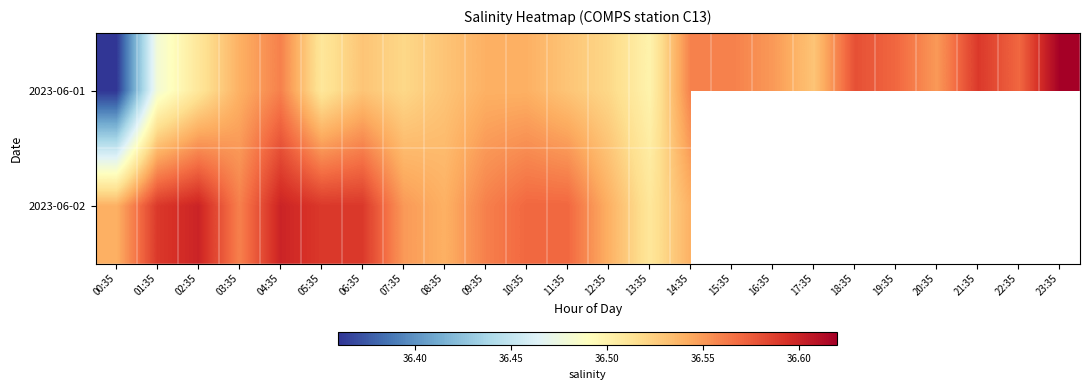

Count the 2023-06-01 values in the range 36 to 37.

24